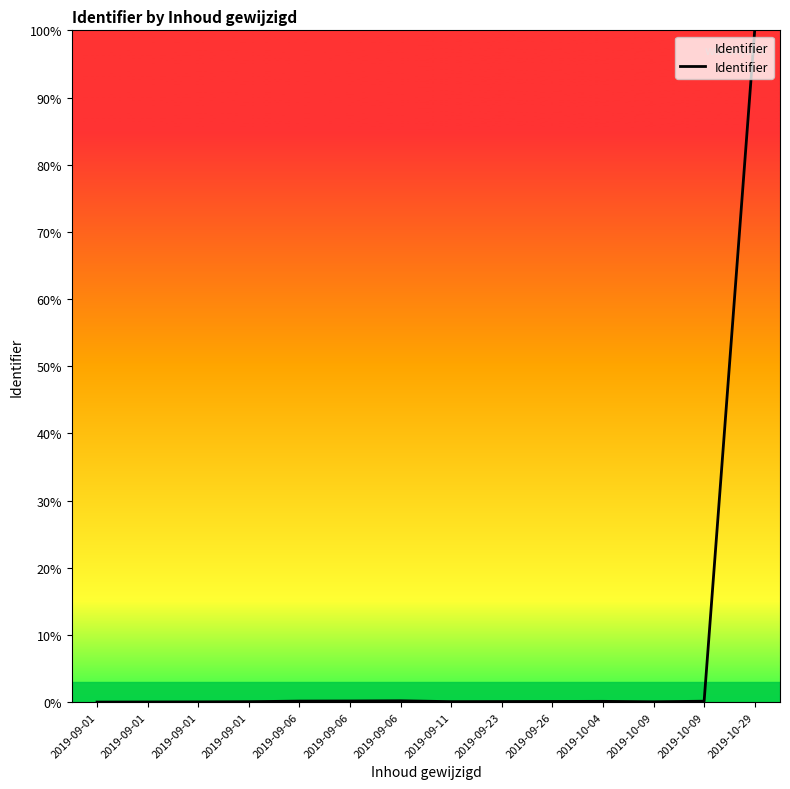

Where is the first local maximum?

2019-09-06